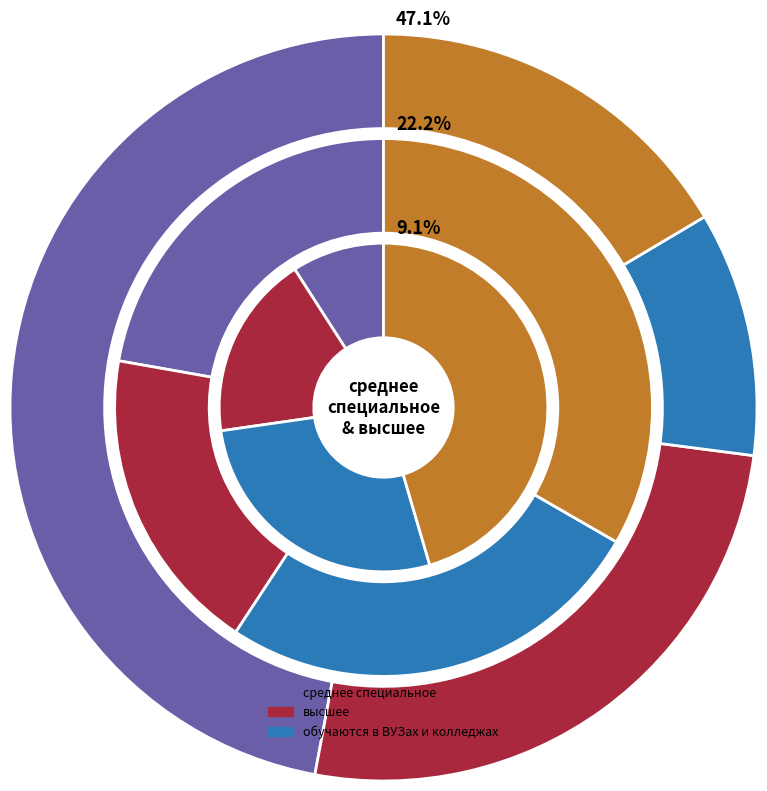

Combined, do Категория 3 and Категория 1 account for over 50%?

No